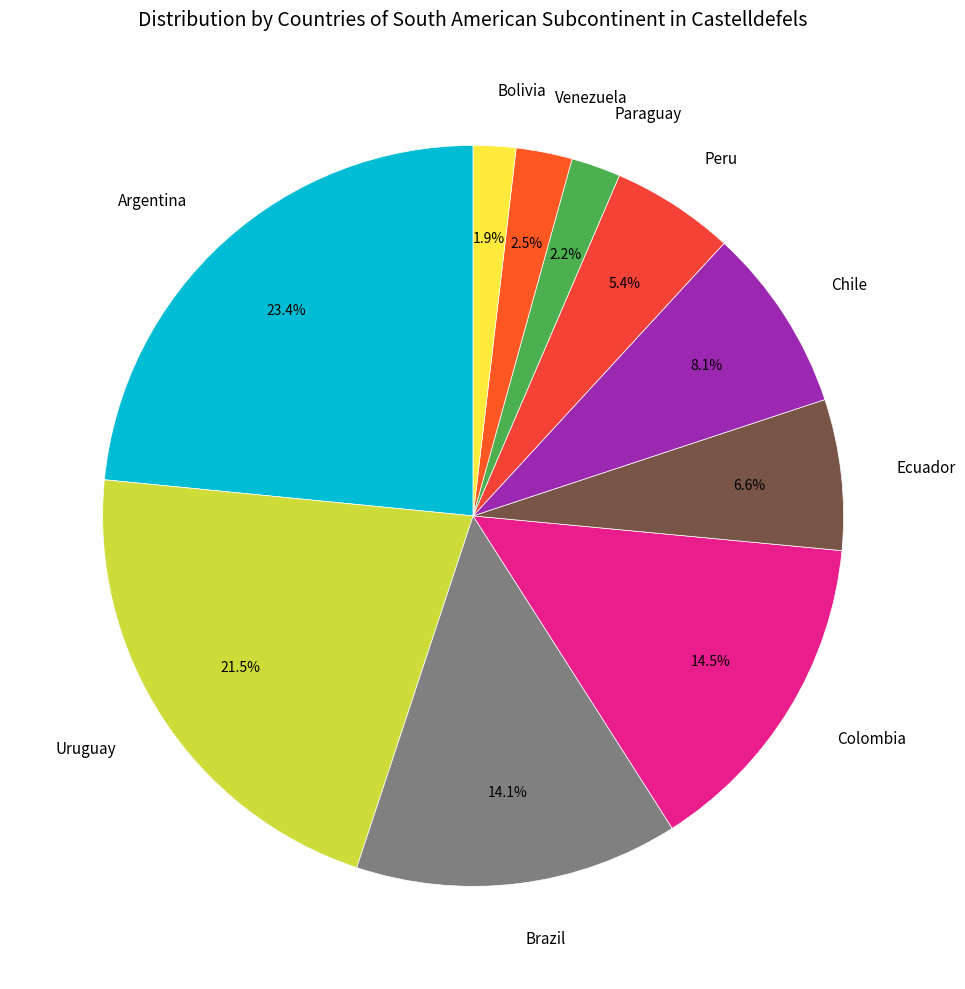

Is there a majority slice in this chart?

No